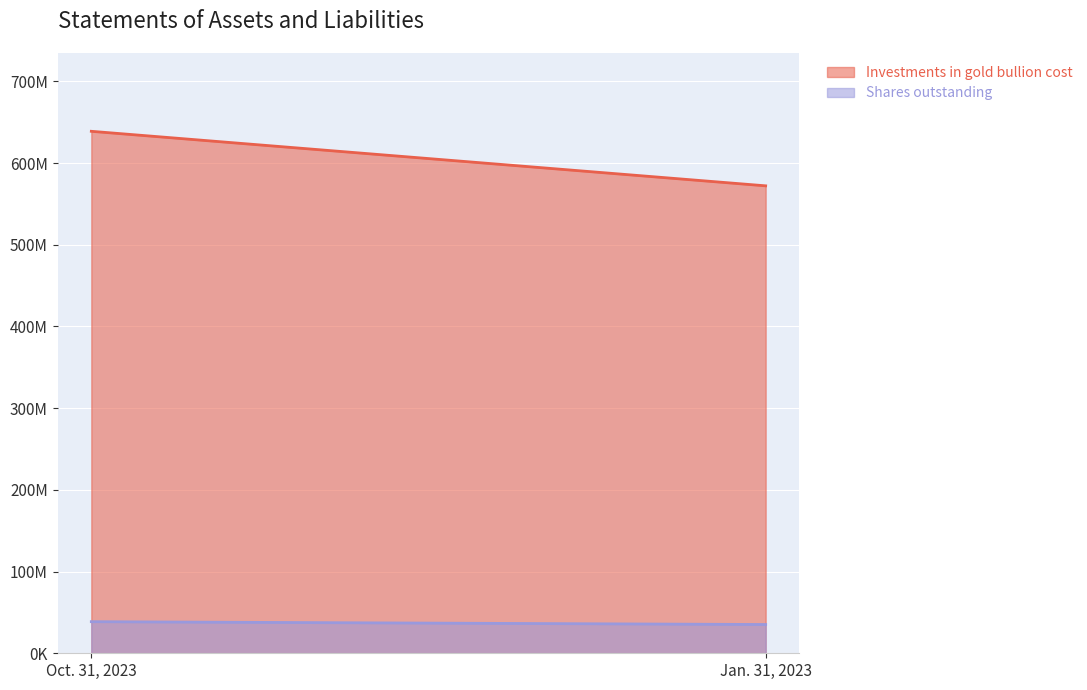

Rank the categories by Investments in gold bullion cost value from lowest to highest.

Jan. 31, 2023, Oct. 31, 2023